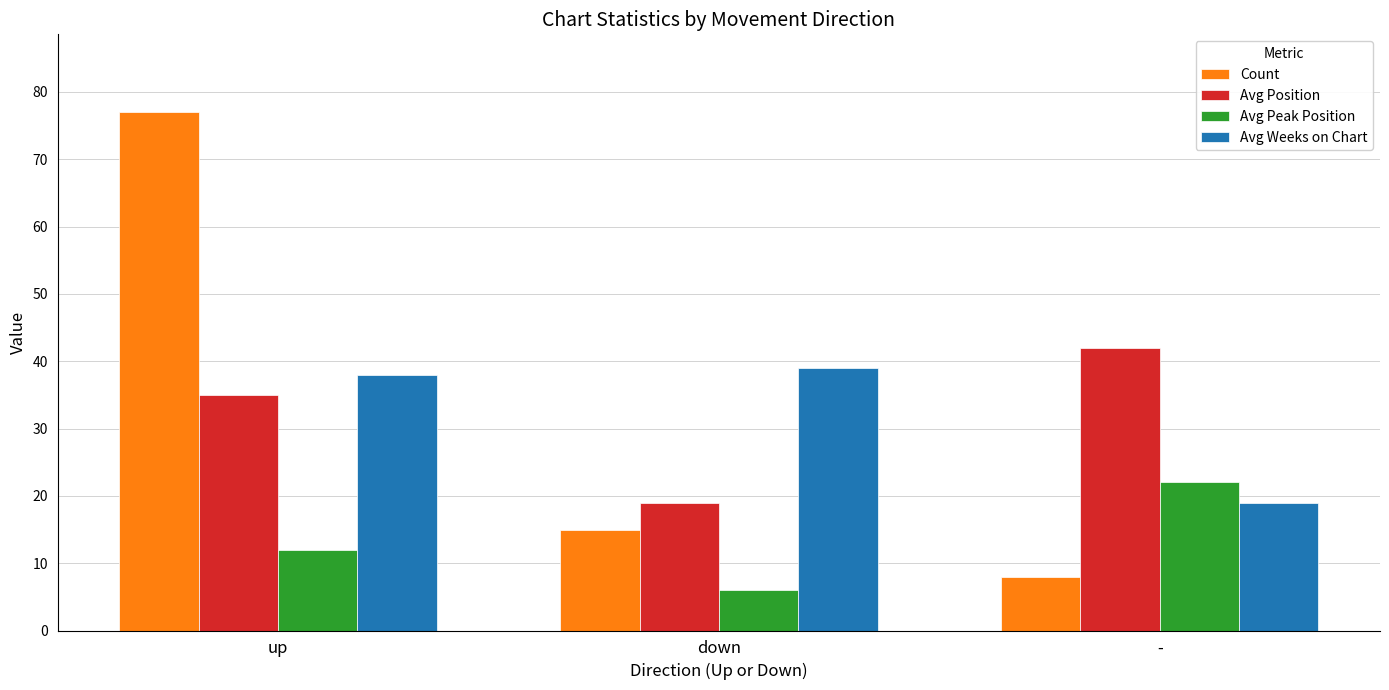

At which category is the sum across all series the highest?

up